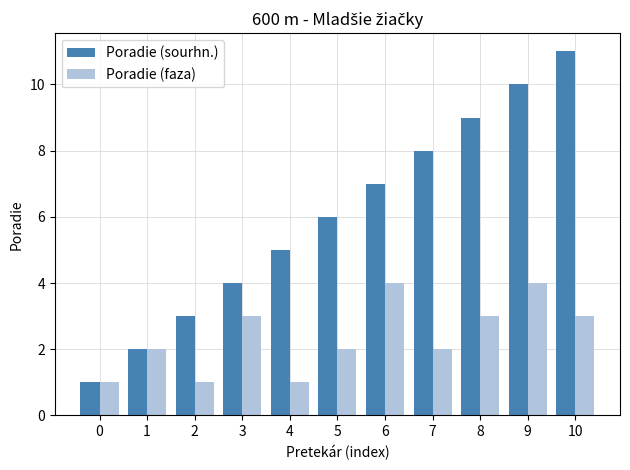

What are all the series names shown in the legend?

Poradie (sourhn.), Poradie (faza)